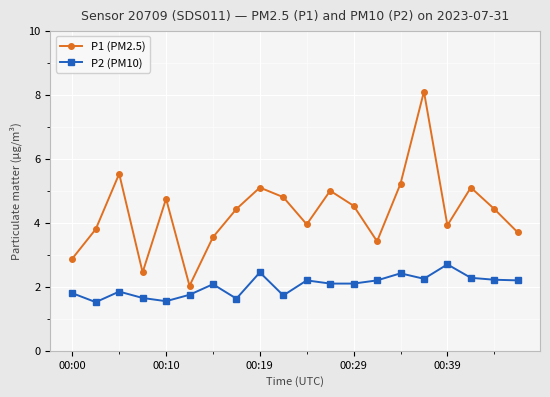

What is the value of the P1 (PM2.5) point at the 14th from the left?

3.4